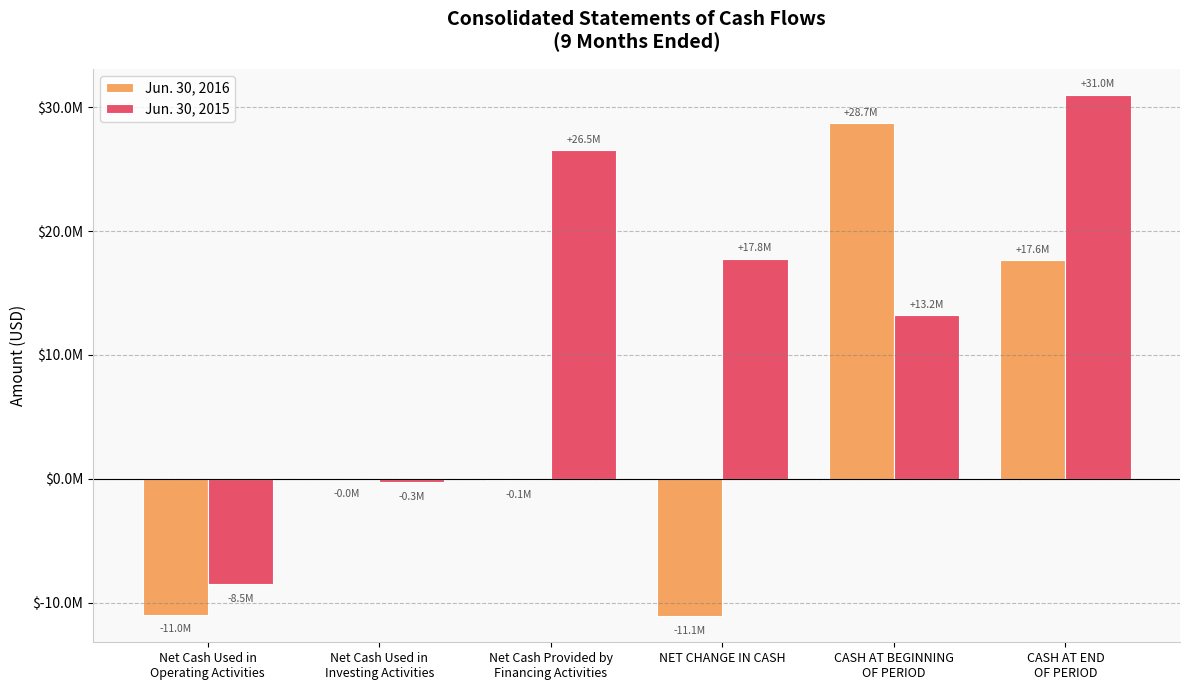

Which series has the largest total across all categories?

Jun. 30, 2015